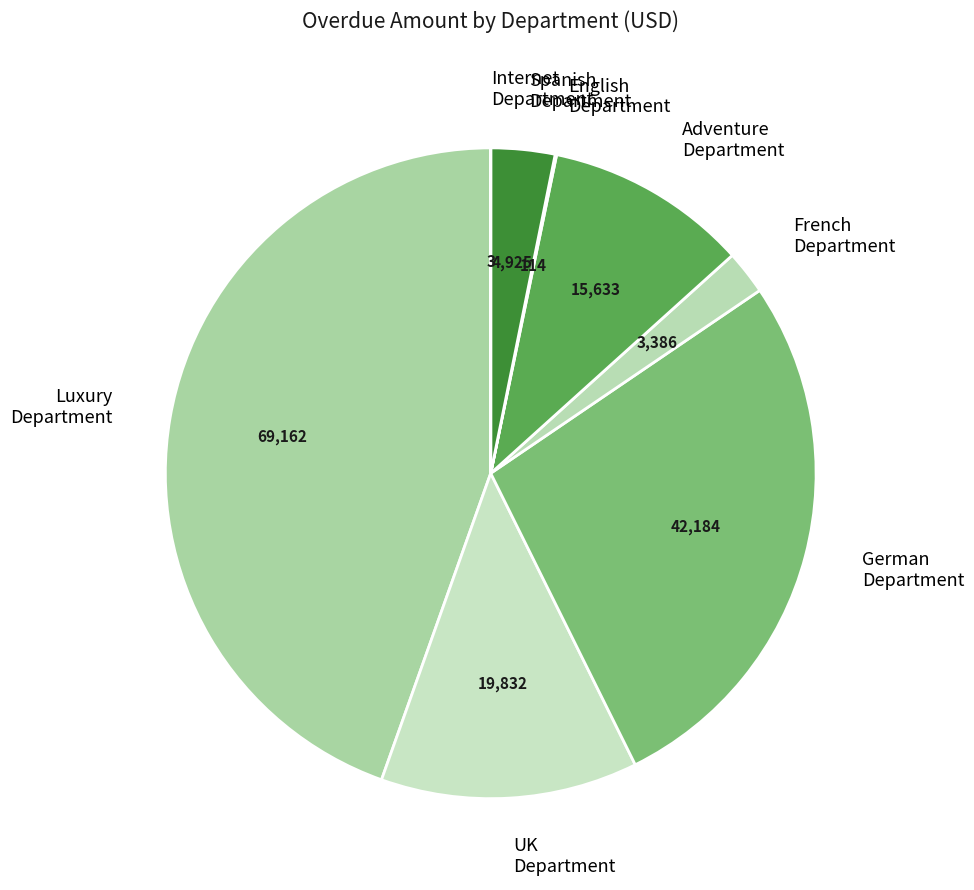

What is the largest slice in the pie chart?

Luxury Department